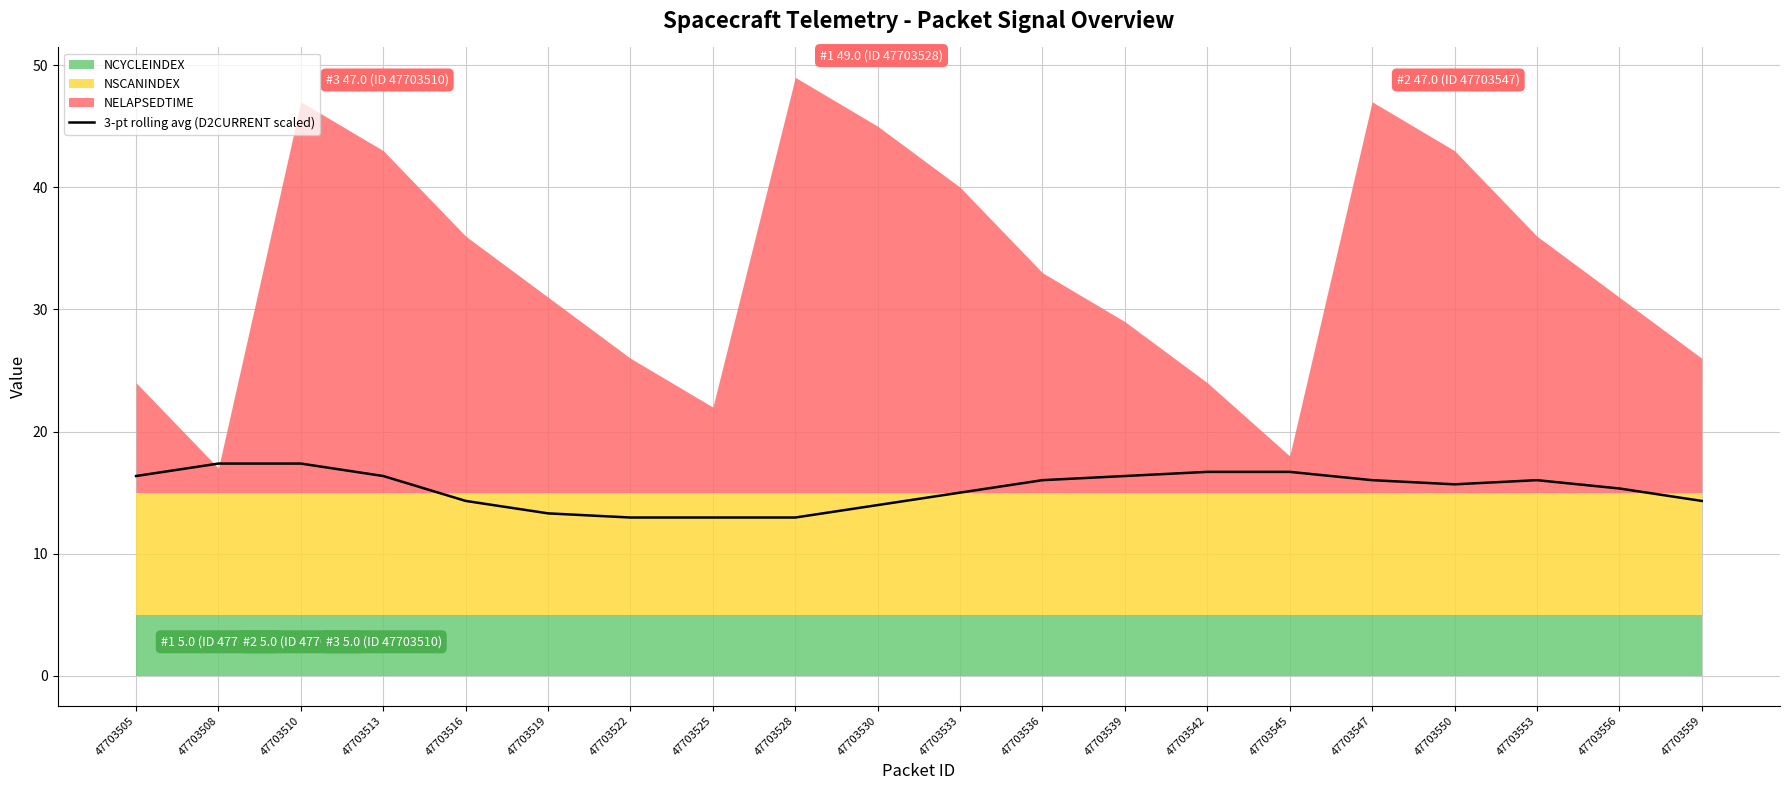

What is the highest value of the 3-pt rolling avg (D2CURRENT scaled) series?

17.4